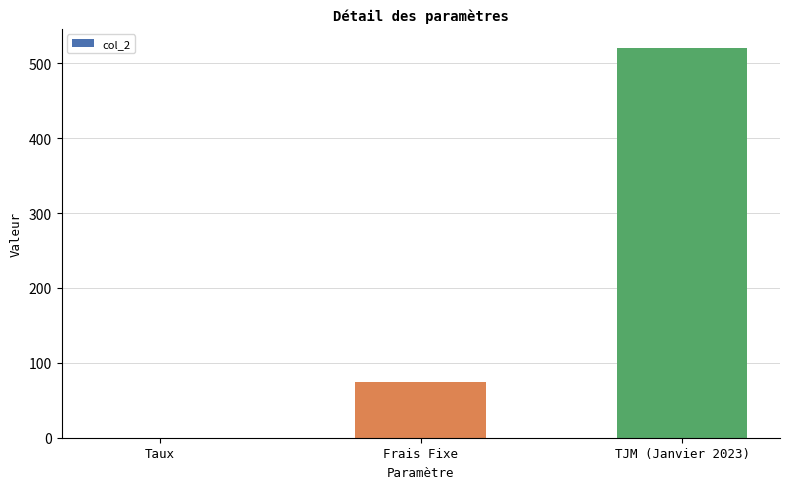

True or false: the data shows 75.0 at Frais Fixe.

True